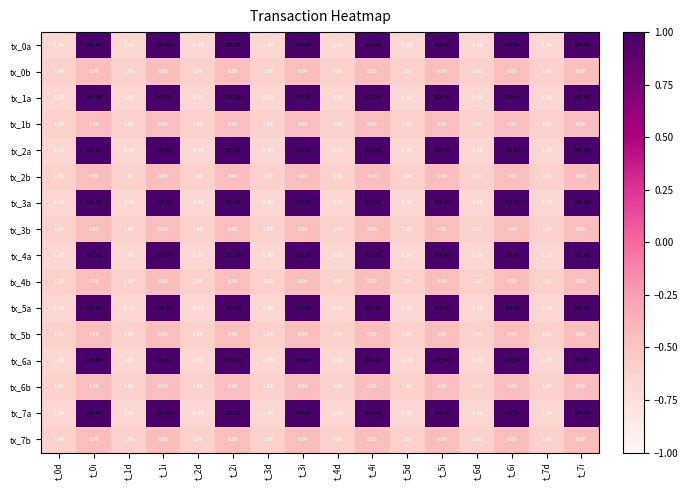

What is the difference between the second highest and minimum values in the tx_3a series?

104